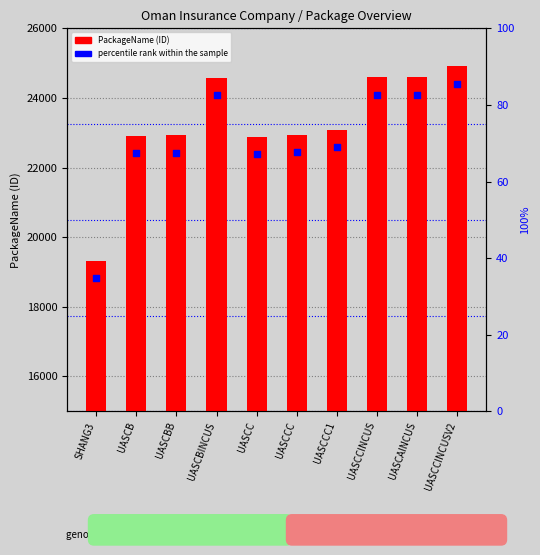

Which series has the largest total across all categories?

PackageName (ID)